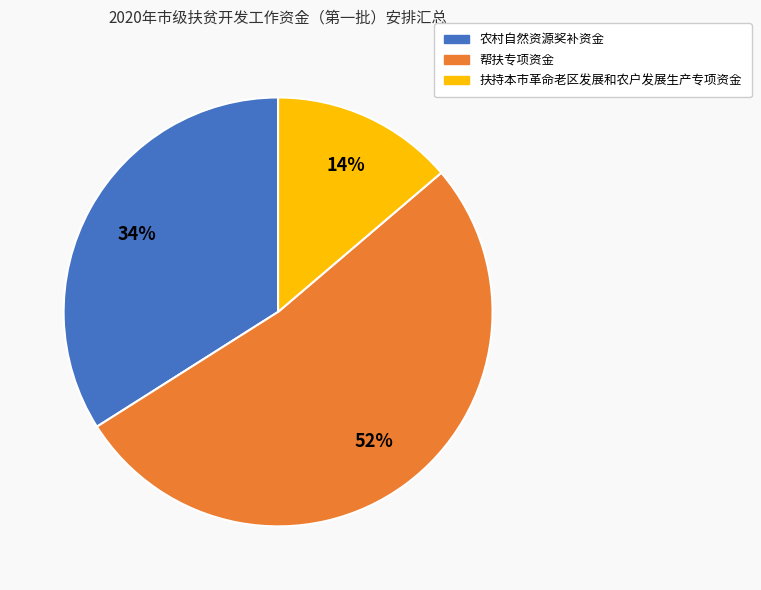

Is the sum of 农村自然资源奖补资金 and 帮扶专项资金 greater than half?

Yes